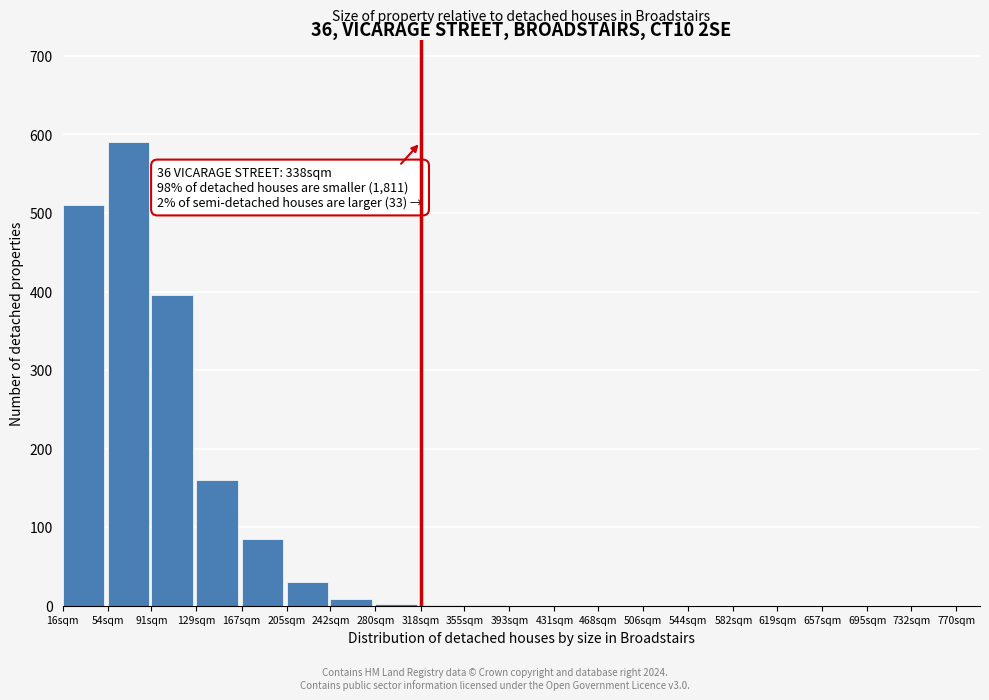

What is the change in value from 54sqm to 205sqm?

-560